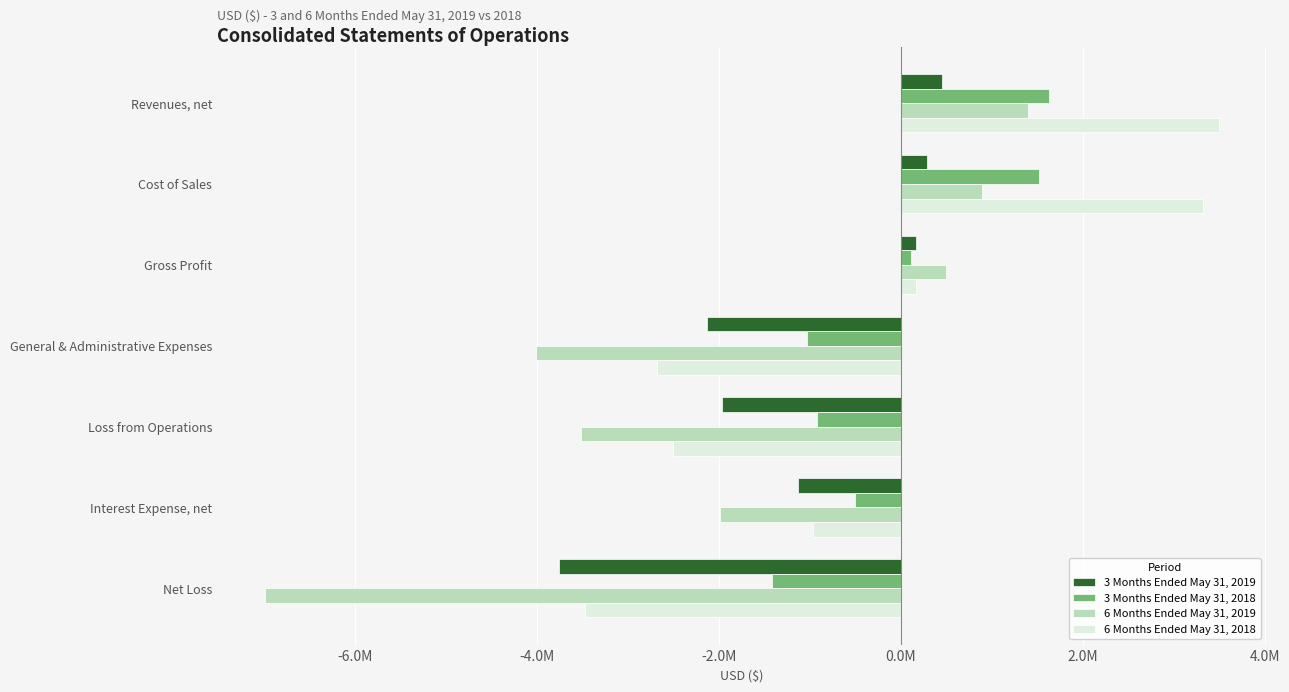

What are all the series names shown in the legend?

3 Months Ended May 31, 2019, 3 Months Ended May 31, 2018, 6 Months Ended May 31, 2019, 6 Months Ended May 31, 2018